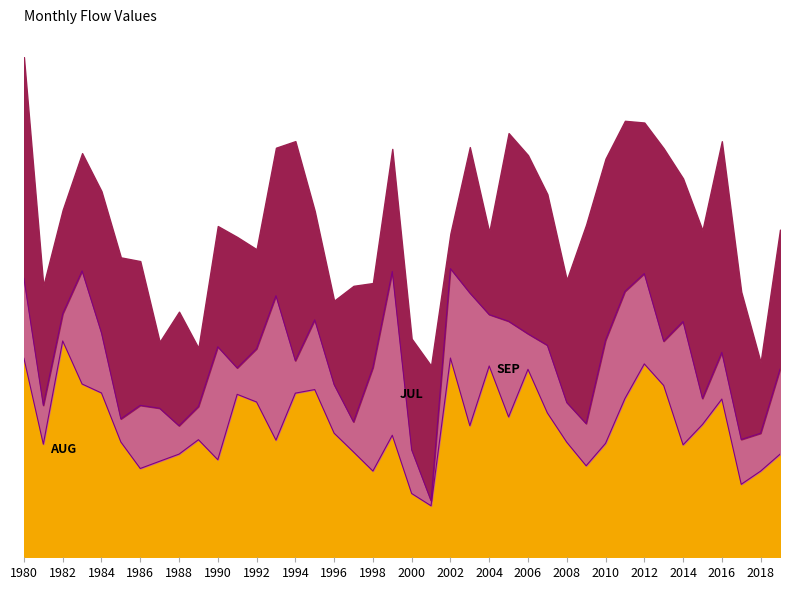

What is the maximum value for SEP?

15.7